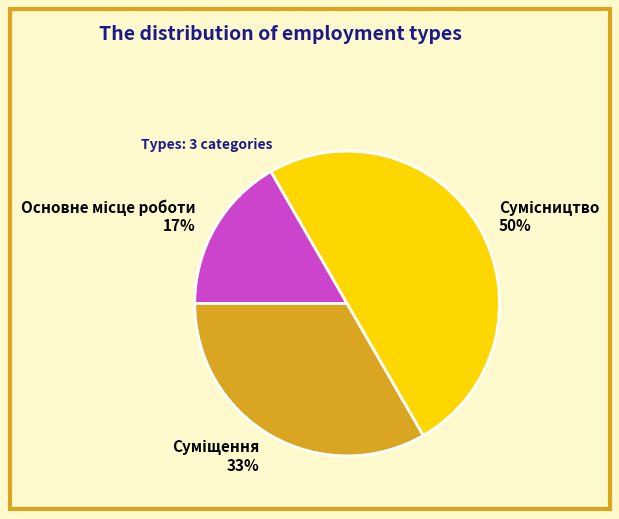

To the nearest percent, what is the difference between the largest and smallest slice percentages?

33%